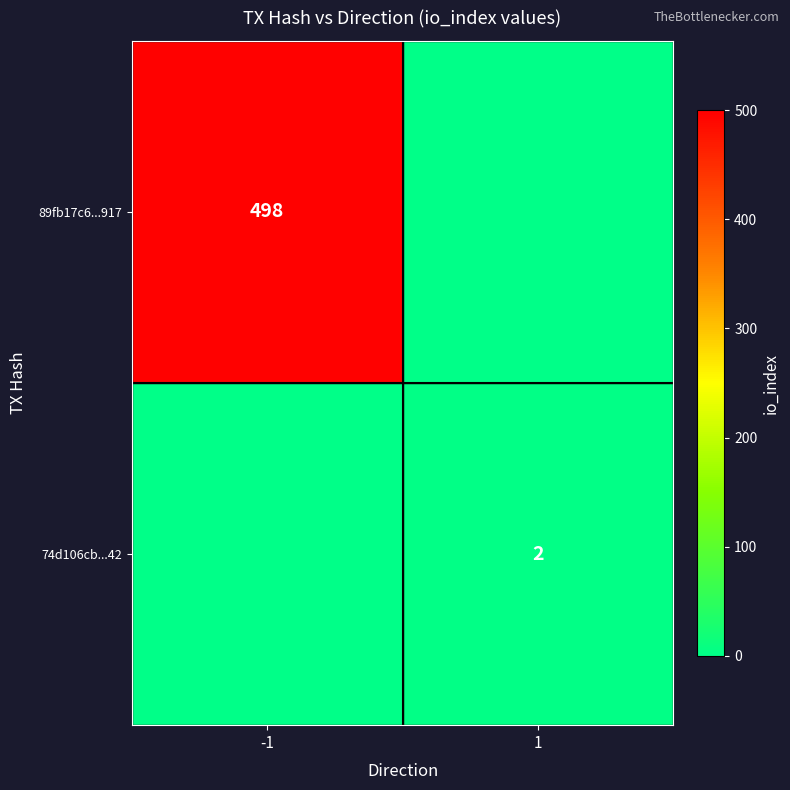

True or false: 89fb17c6...917 has a value of 215 at -1.

False